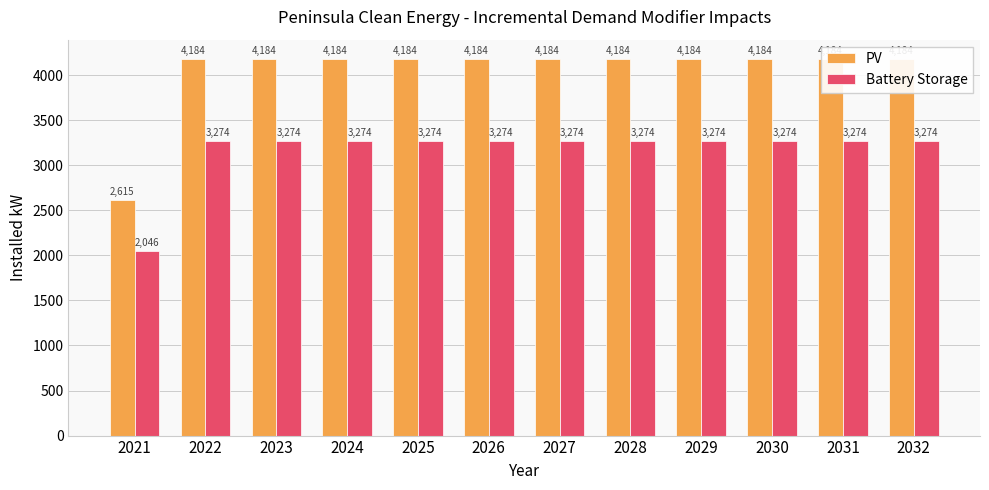

What is the average value of the PV series?

4053